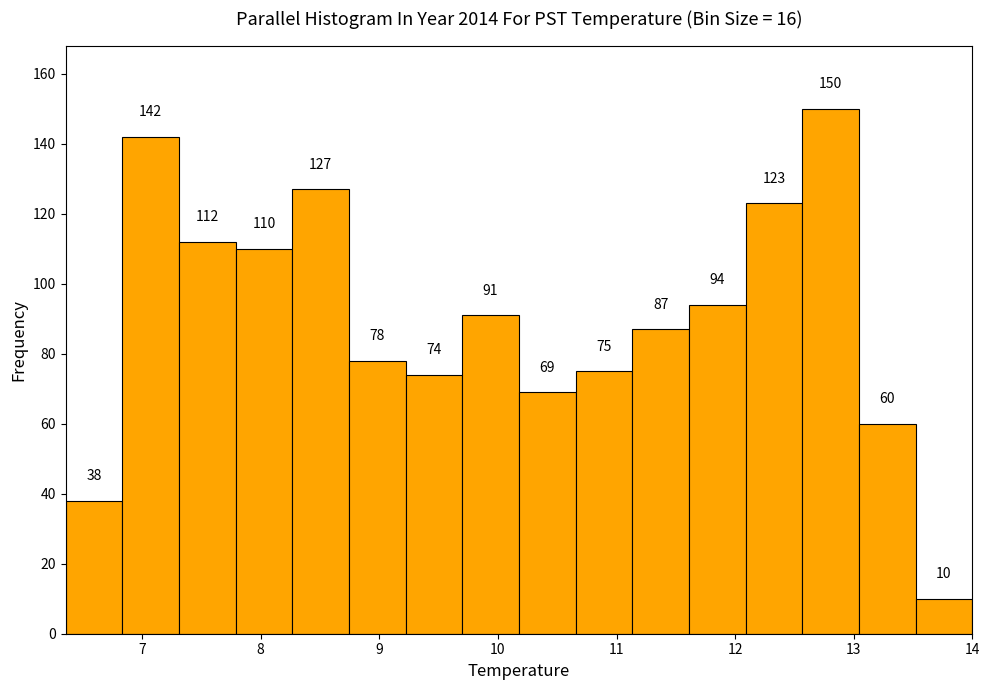

Which range on the x-axis has the tallest bar?

12.6 to 13.0